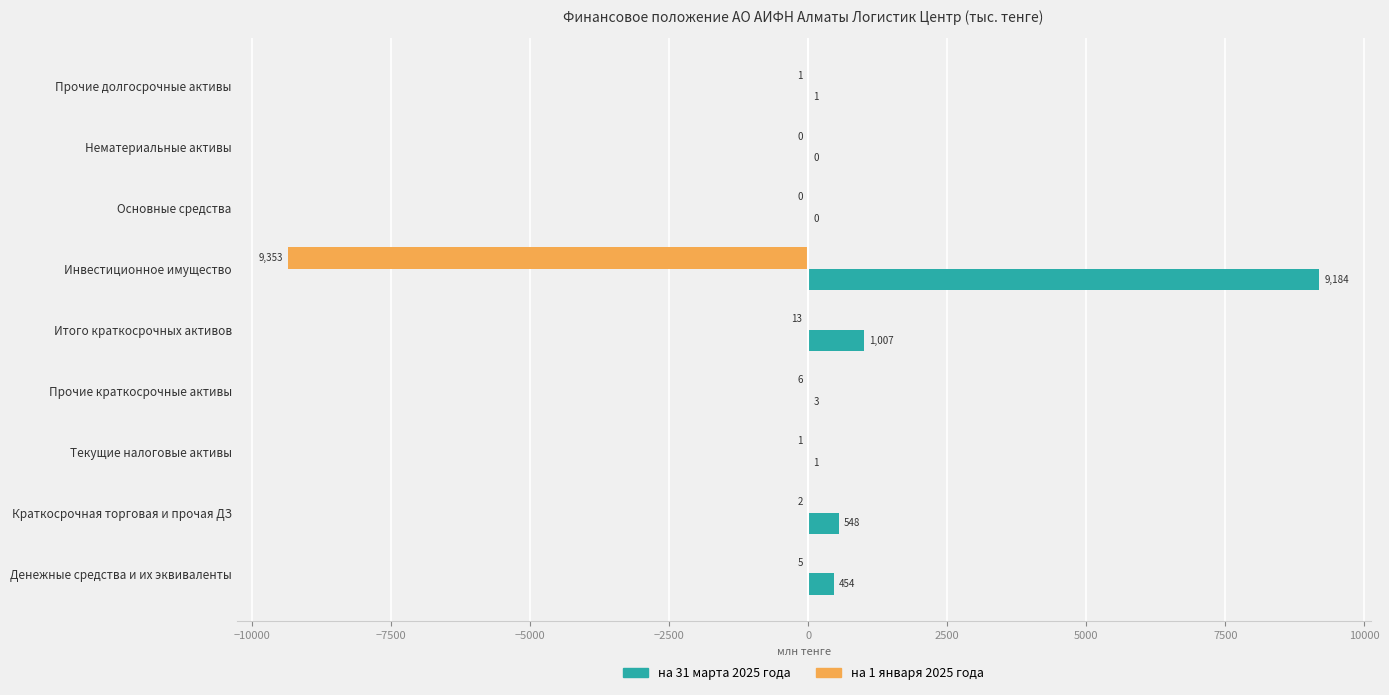

List the series in order of their overall mean, lowest first.

на 1 января 2025 года, на 31 марта 2025 года